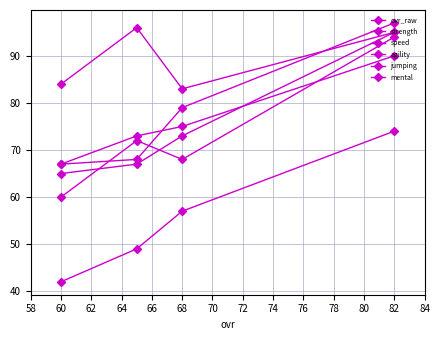

List the series in order of their peak value, highest first.

mental, strength, agility, jumping, ovr_raw, speed